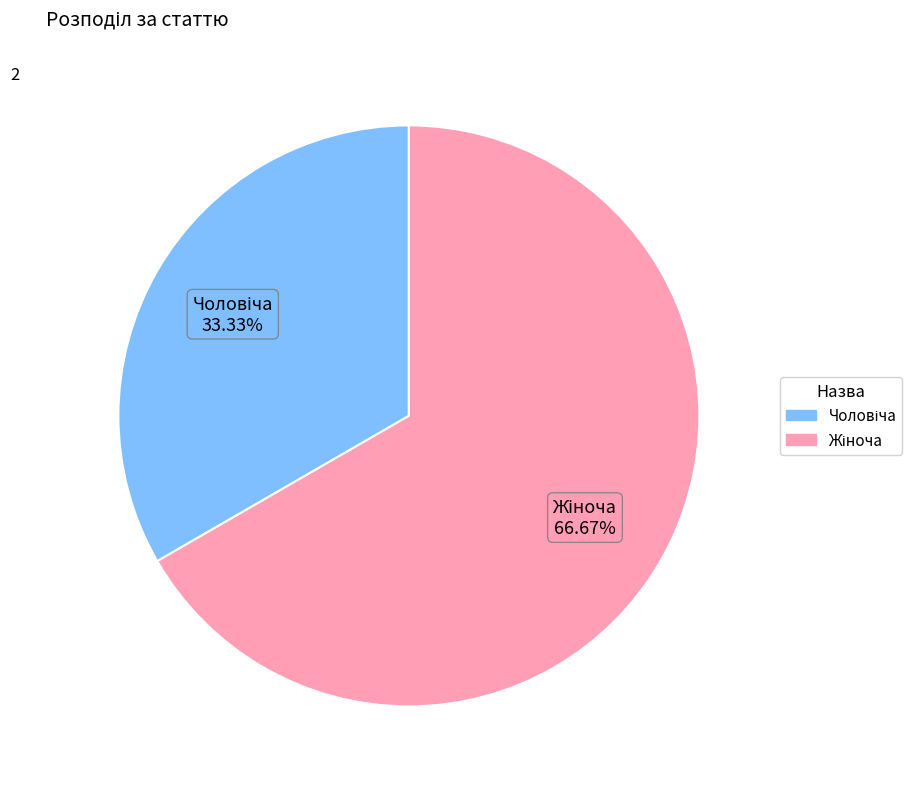

Is there a majority slice in this chart?

Yes